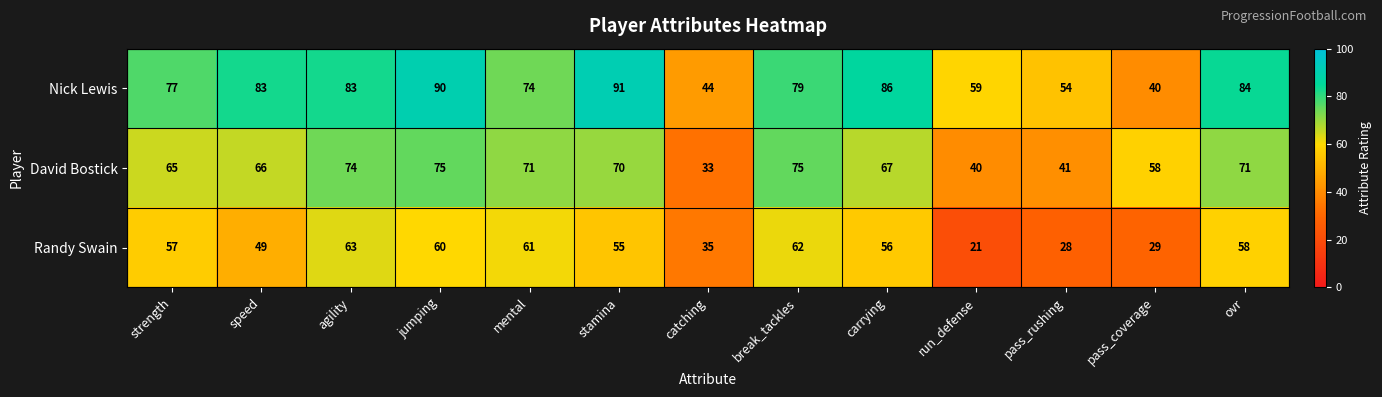

At how many categories does at least one series exceed 66?

9